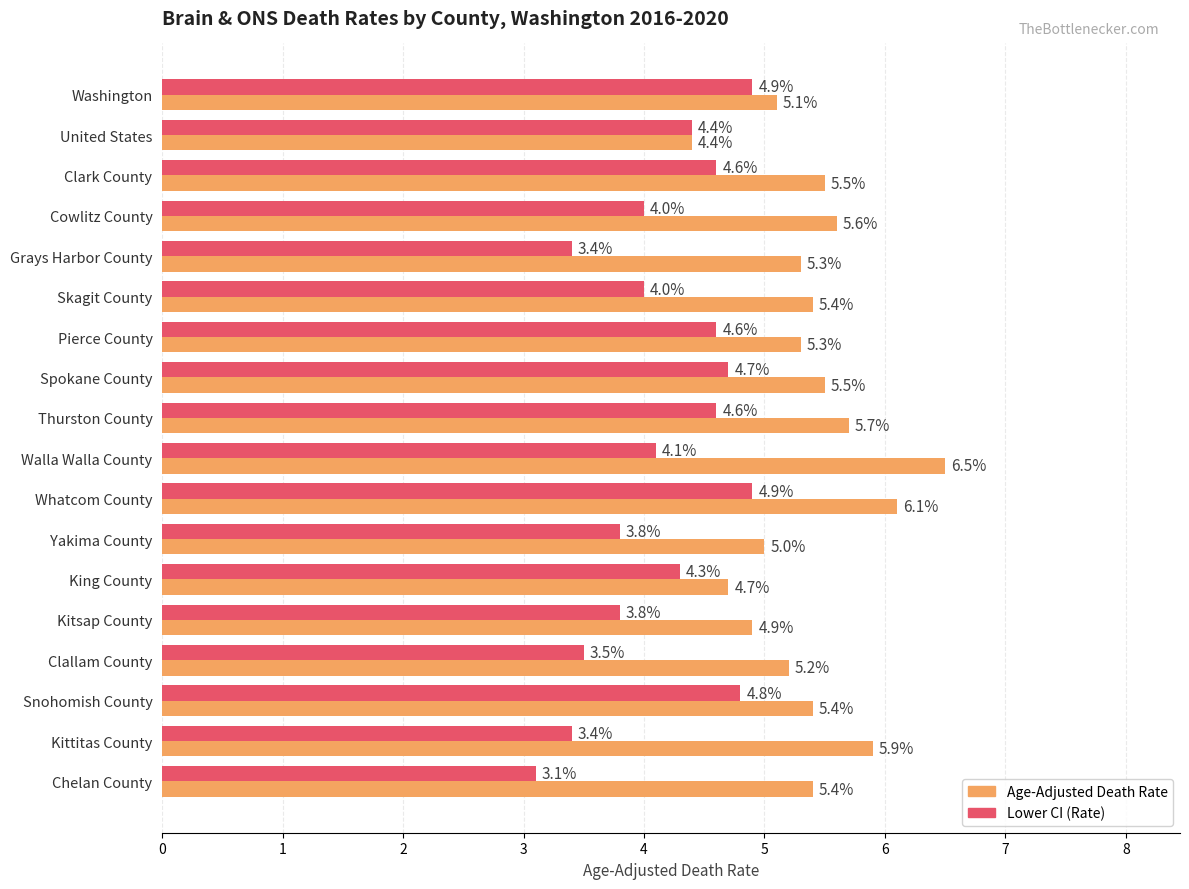

At how many categories does at least one series exceed 4?

18